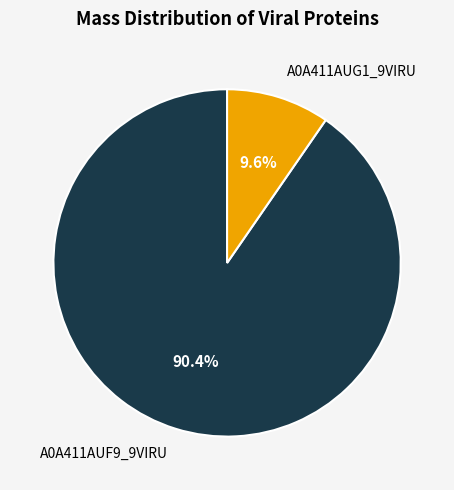

What percentage is the A0A411AUF9_9VIRU slice, to the nearest percent?

90%